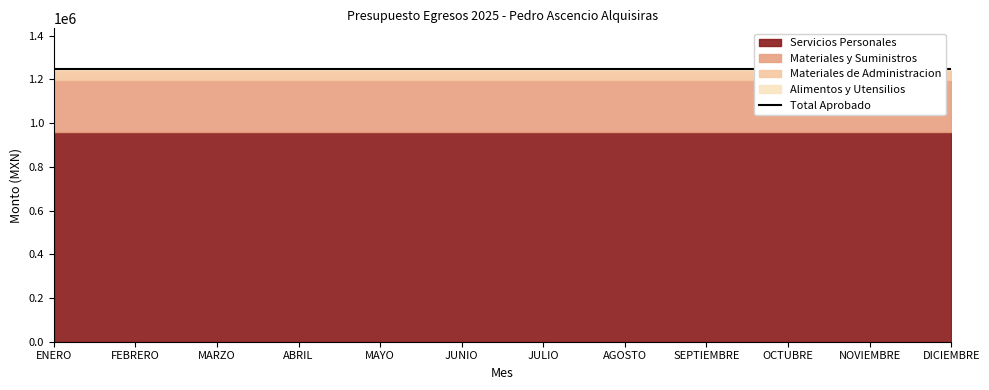

True or false: Servicios Personales and Materiales y Suministros intersect in this chart.

False